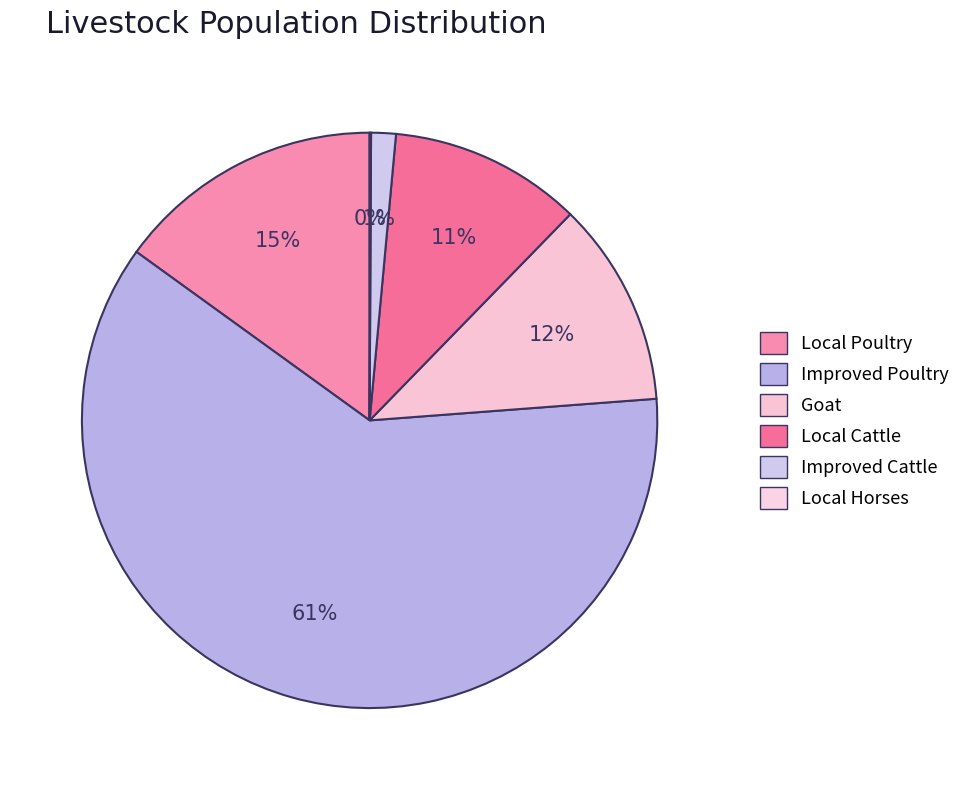

Rank the categories by value from lowest to highest.

Local Horses, Improved Cattle, Local Cattle, Goat, Local Poultry, Improved Poultry